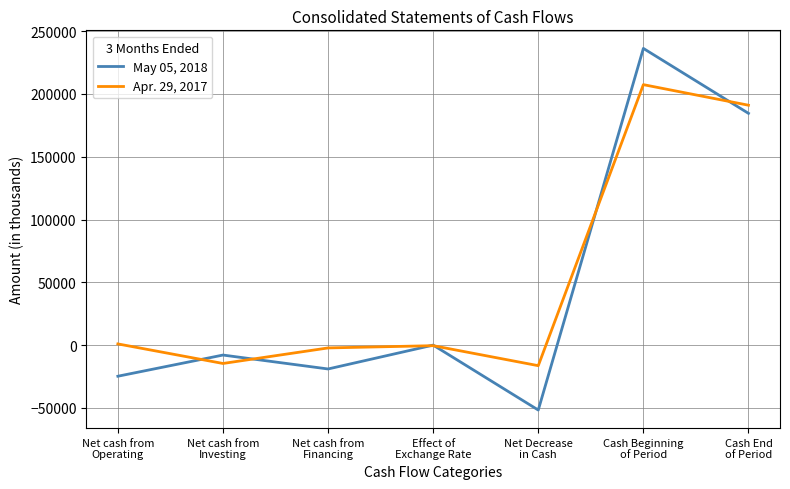

At Net cash from
Financing, list the series in order from smallest to largest.

May 05, 2018, Apr. 29, 2017